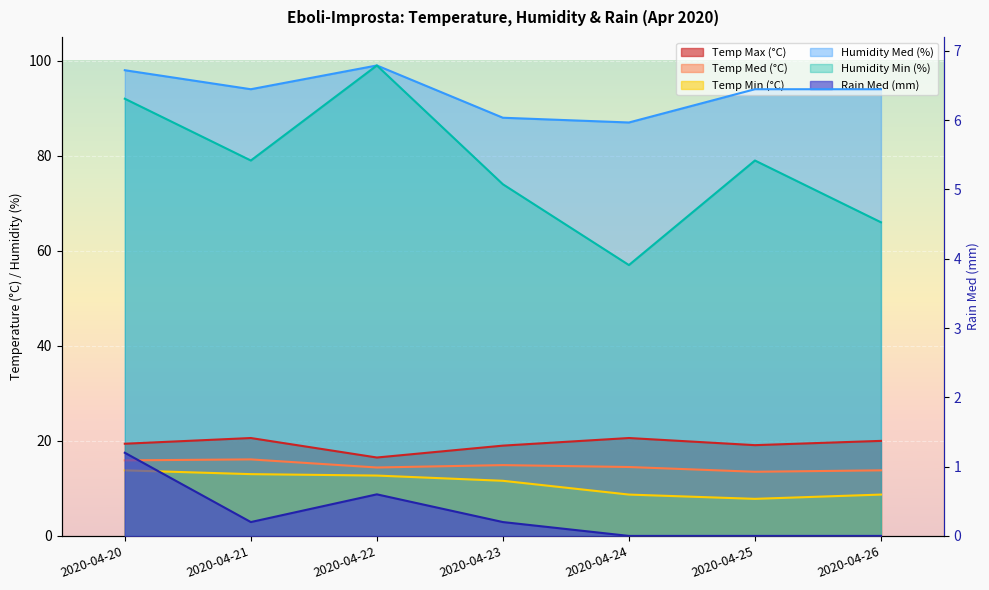

Is the value of Humidity Min (%) at 2020-04-23 greater than the value of Temp Med (°C) at 2020-04-21?

Yes